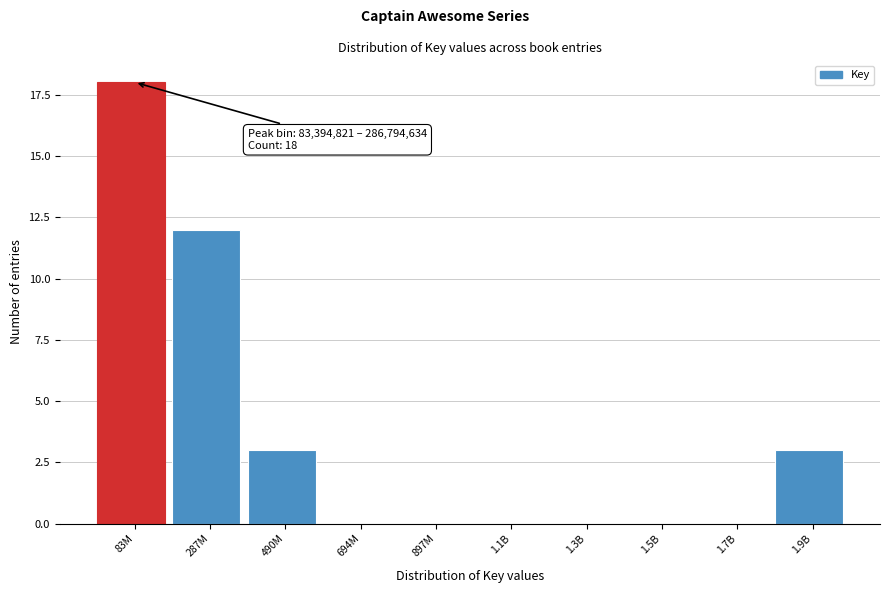

Reading left to right, what are all the values shown in this chart?

83M=18	287M=12	490M=3	694M=0	897M=0	1.1B=0	1.3B=0	1.5B=0	1.7B=0	1.9B=3